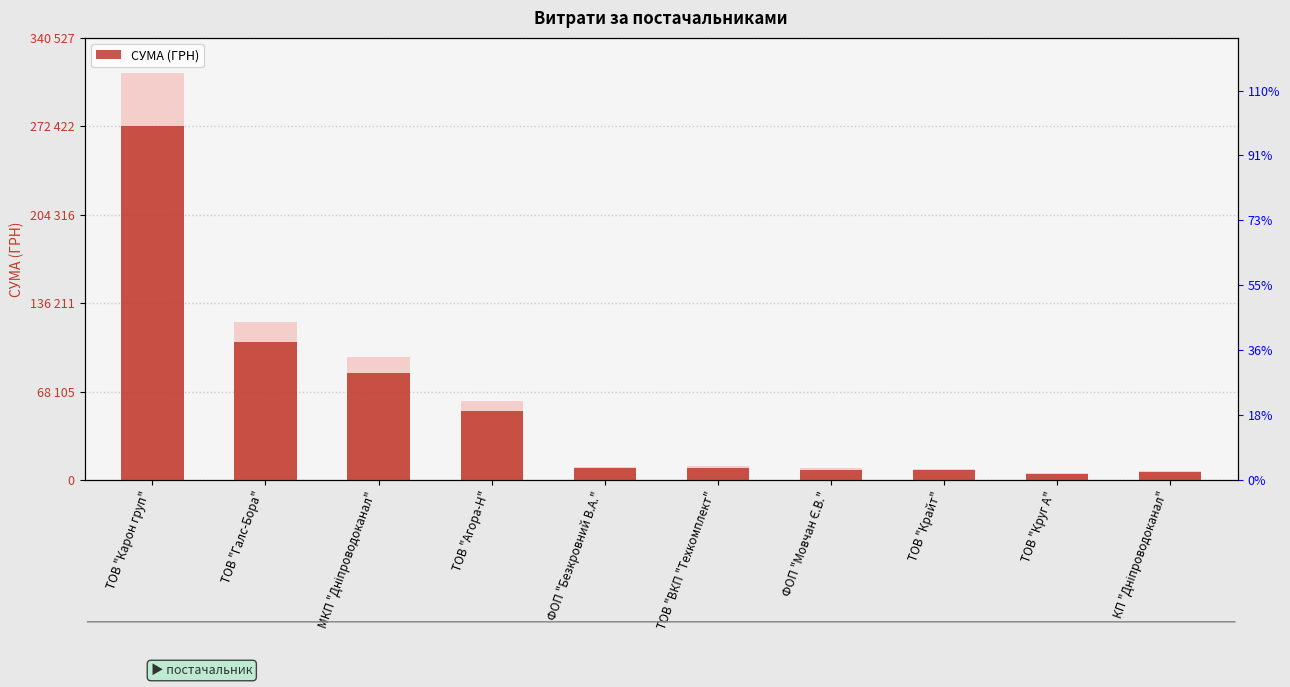

At which label does the data first exceed 9270?

ТОВ "Карон груп"